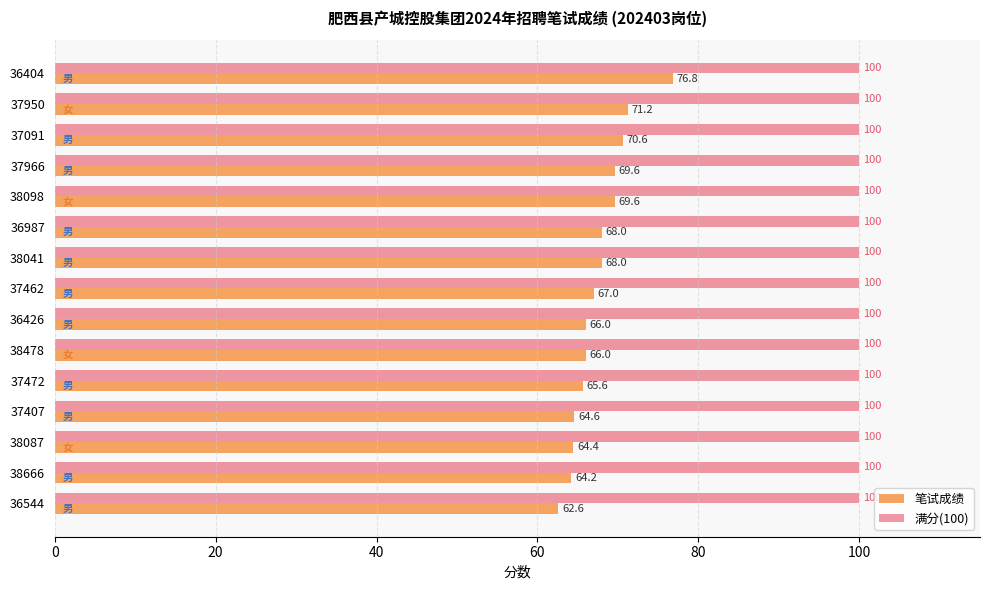

Which series has the largest range (max minus min)?

笔试成绩